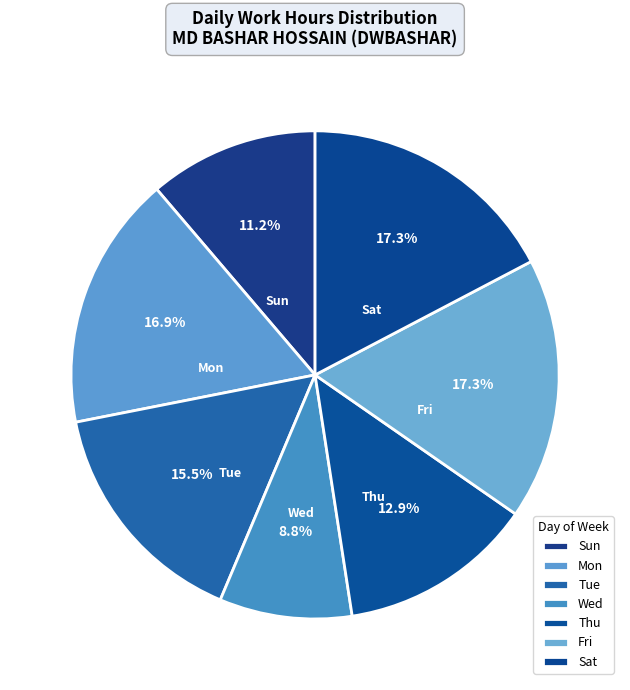

Count the number of slices in the pie.

7